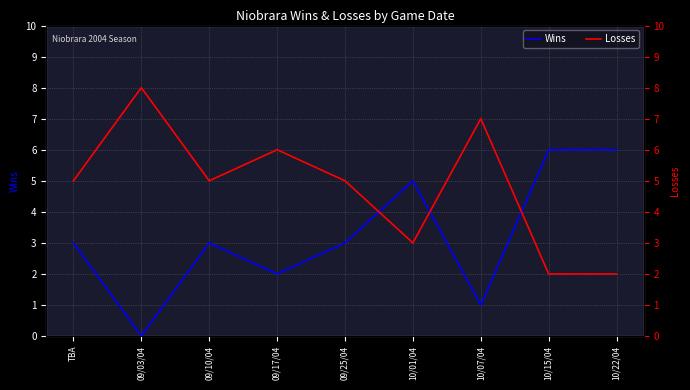

Where is the first local maximum for Wins?

09/10/04